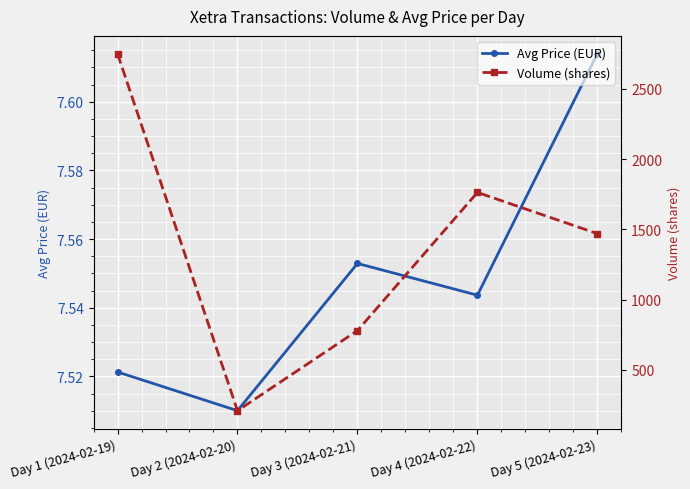

Is the value of Avg Price (EUR) at Day 4 (2024-02-22) greater than the value of Volume (shares) at Day 4 (2024-02-22)?

No